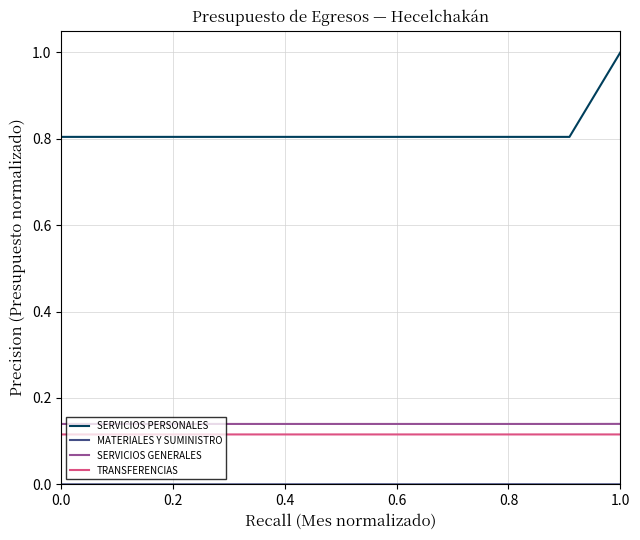

Which series has the largest total across all categories?

SERVICIOS PERSONALES